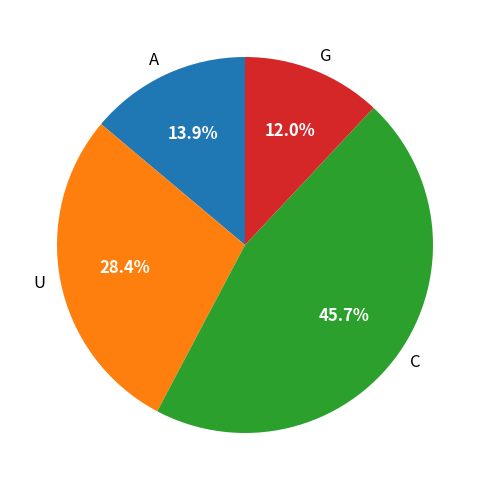

Which category has the smallest portion of the pie?

G